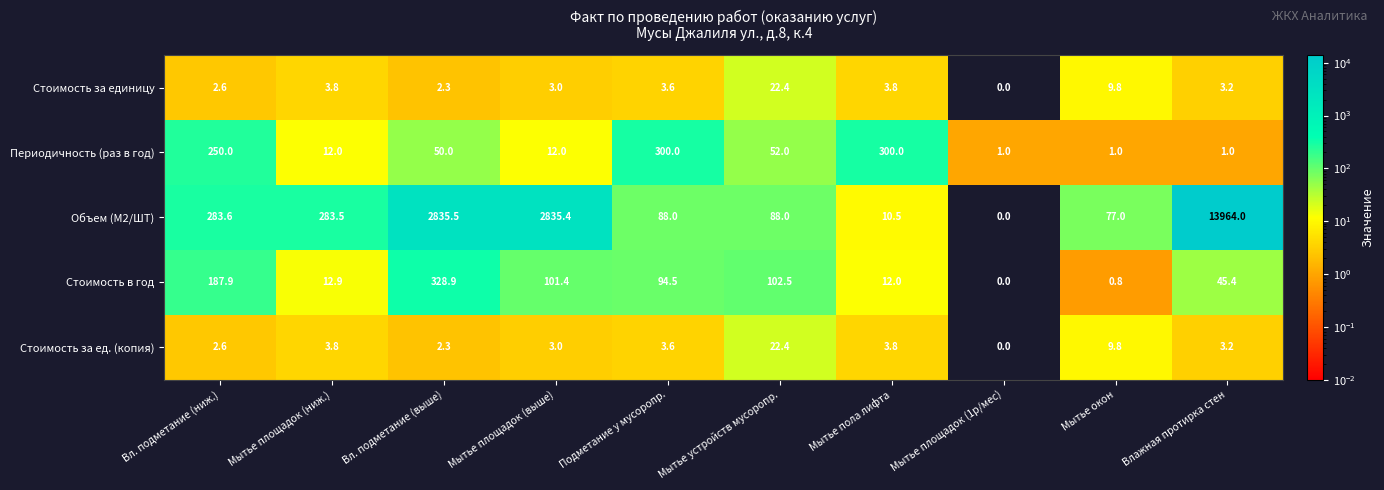

Is it true that Стоимость за ед. (копия) equals 6.1 at Мытье окон?

False